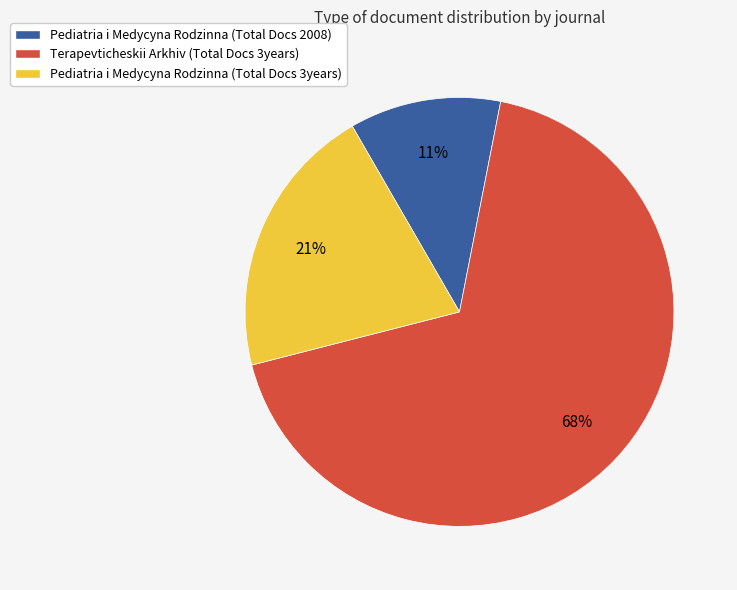

To the nearest percent, what percentage of the pie is Terapevticheskii Arkhiv (Total Docs 3years)?

68%